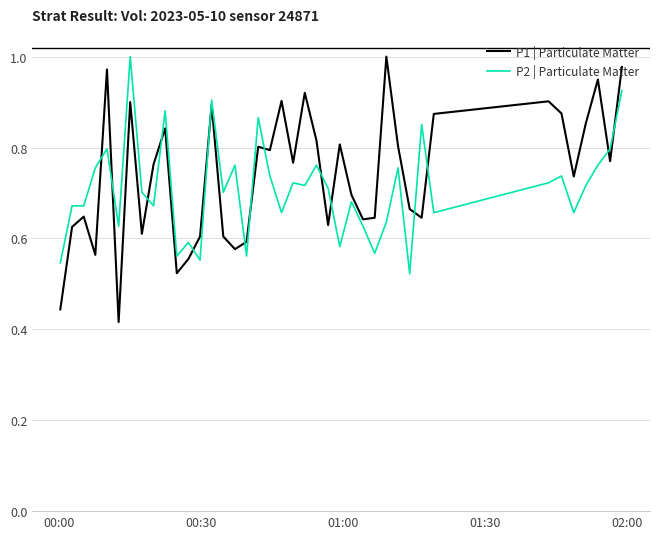

Which series has the largest range (max minus min)?

P1 | Particulate Matter